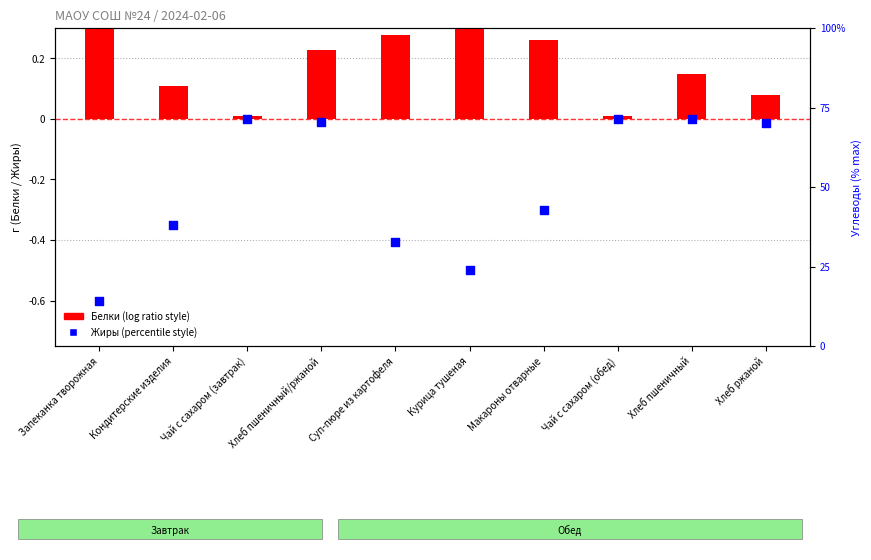

Which series has the largest total across all categories?

Белки (log ratio style)